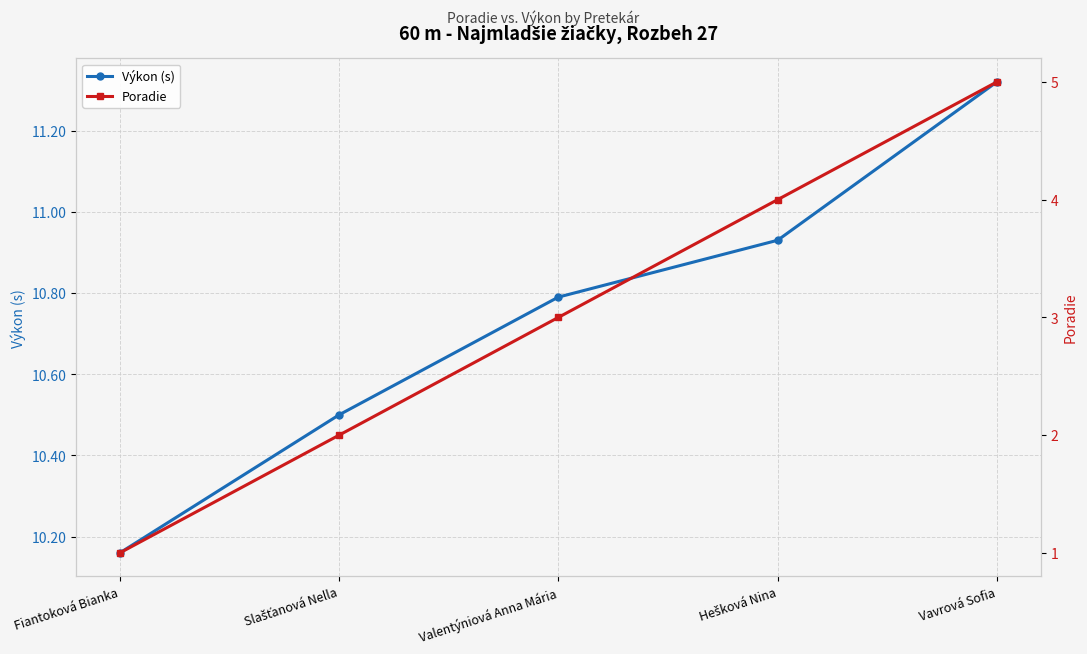

Does the chart have visible grid lines?

Yes